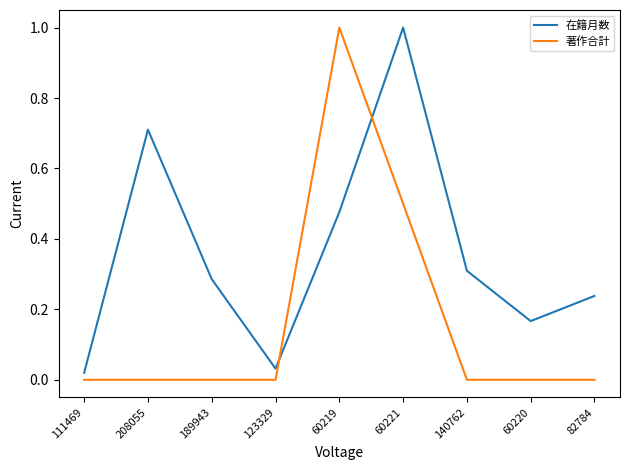

True or false: 著作合計 and 在籍月数 intersect in this chart.

True